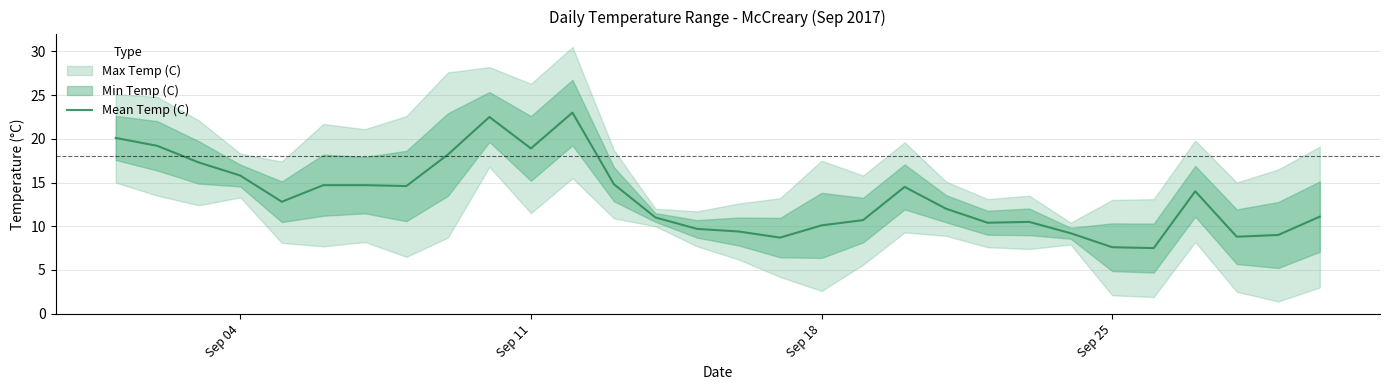

The Mean Temp (C) series shows 18.9 at Sep 11. True or false?

True